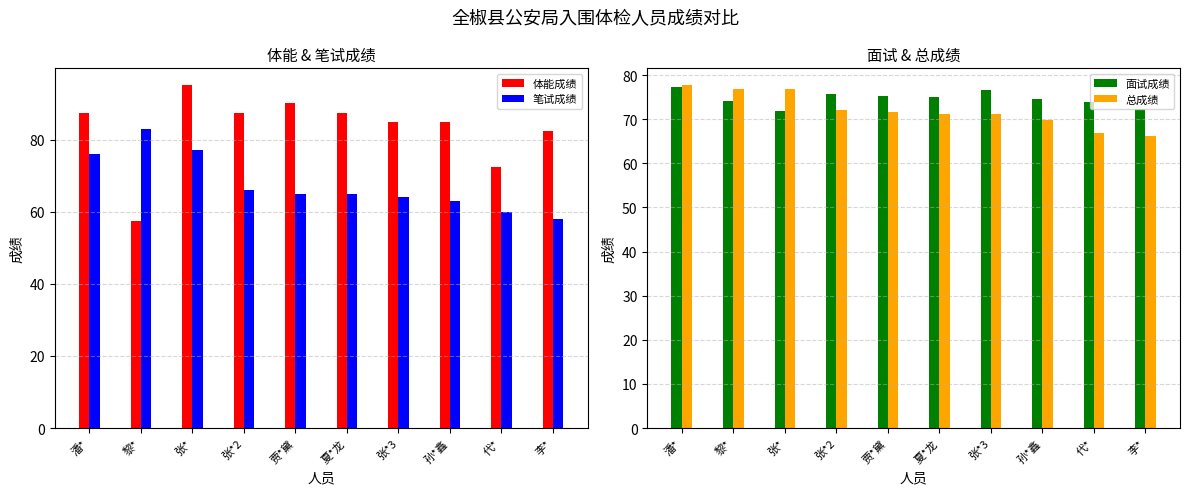

How many series are shown in this chart?

4